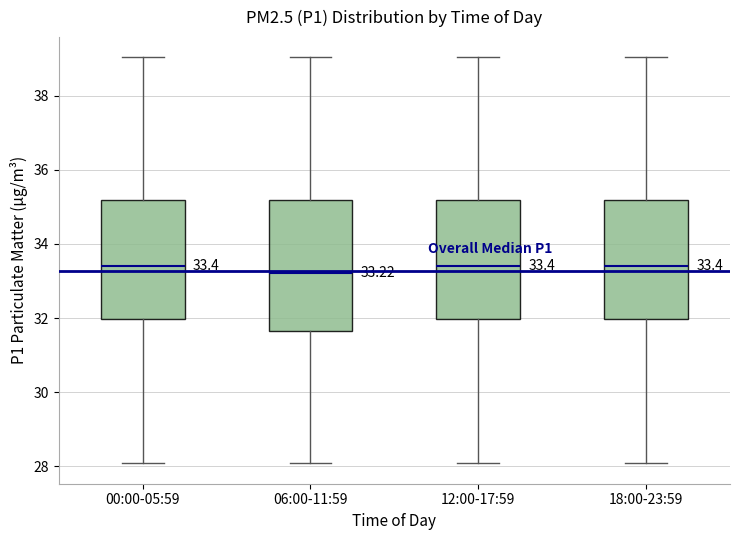

Which box is the tallest, from its lower edge to its upper edge?

06:00-11:59